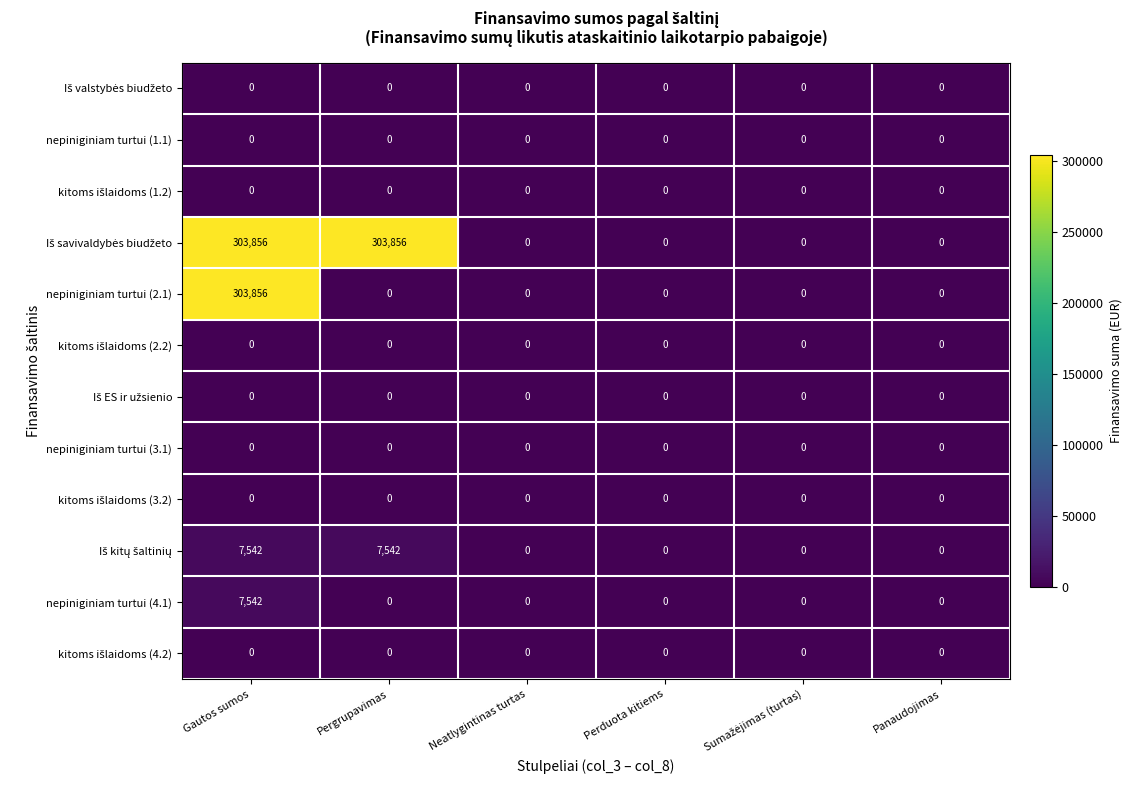

True or false: nepiniginiam turtui (4.1) has a value of 7542 at Gautos sumos.

True